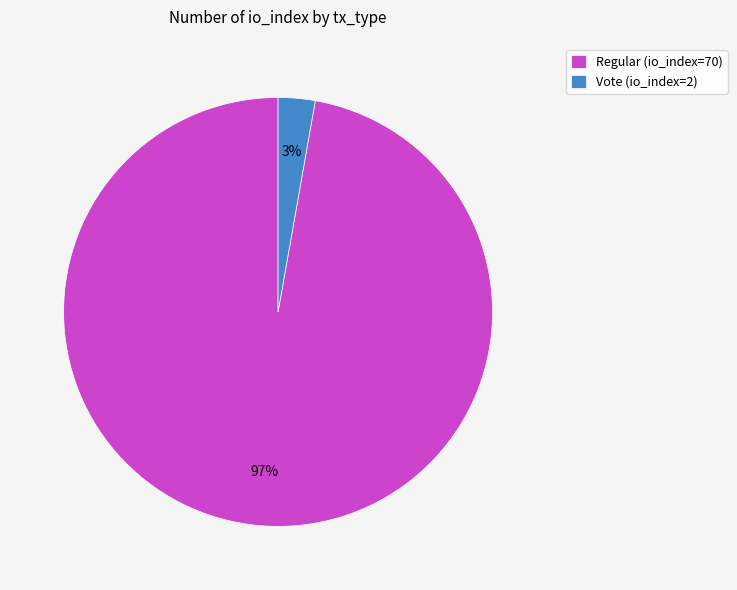

Between Vote (io_index=2) and Regular (io_index=70), which is larger?

Regular (io_index=70)